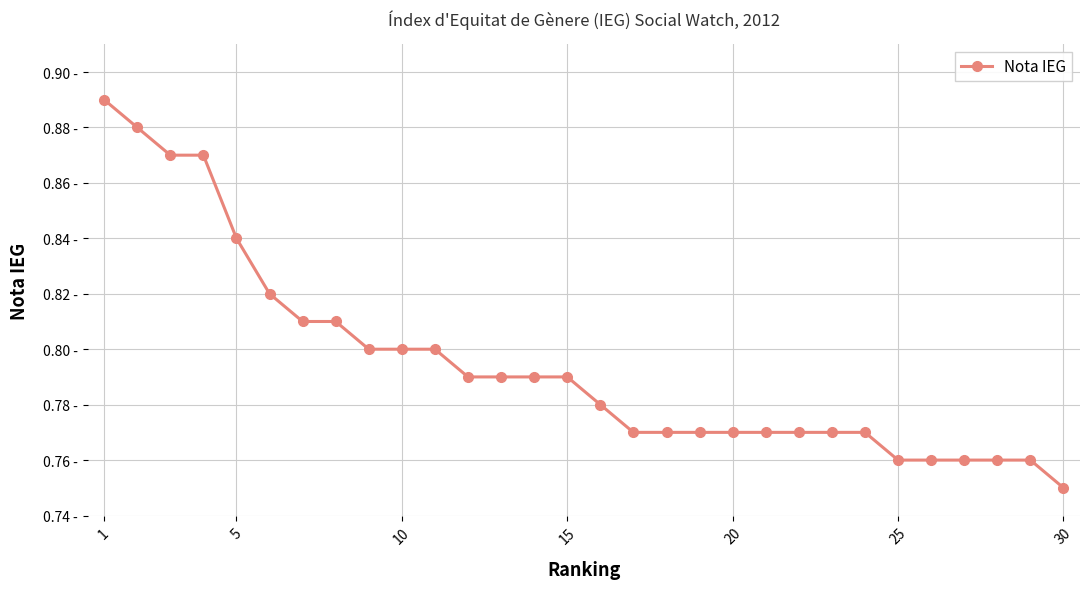

Is this an area chart (filled region under the line)?

No